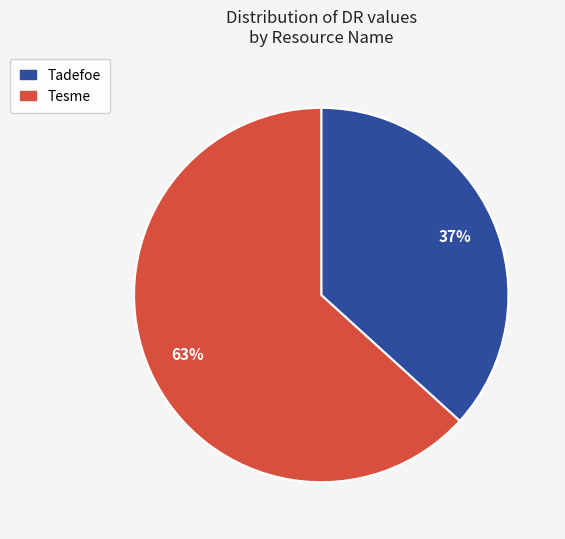

Which slice represents more than half of the pie?

Tesme